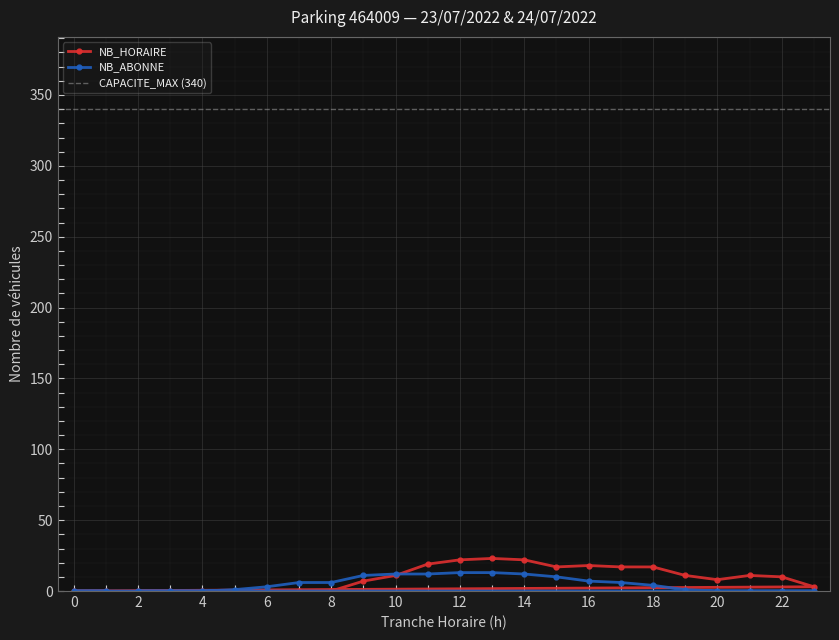

The value of NB_ABONNE at 4 is 0. True or false?

True